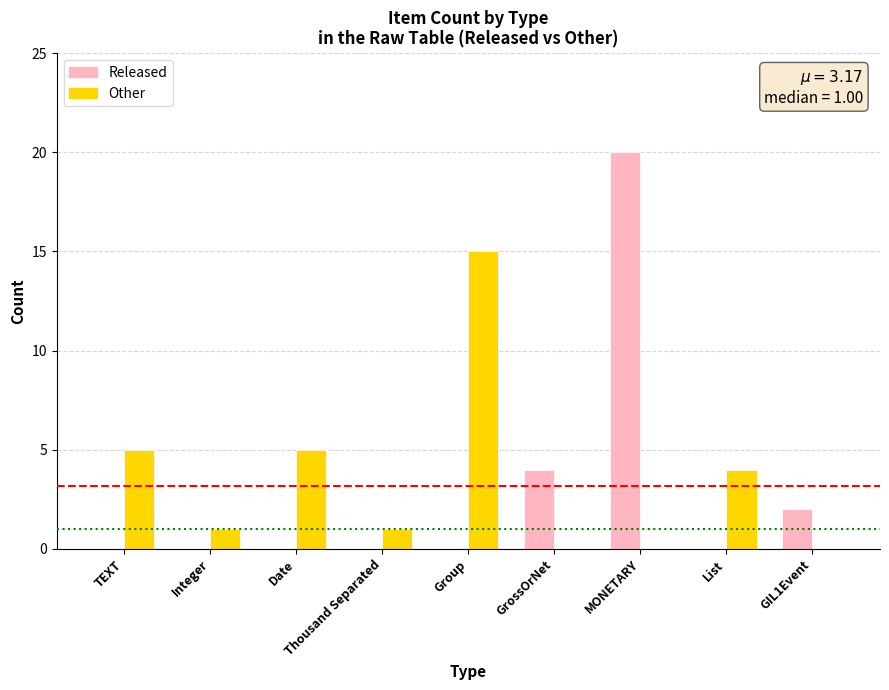

At which label is Released closest to 10?

GrossOrNet